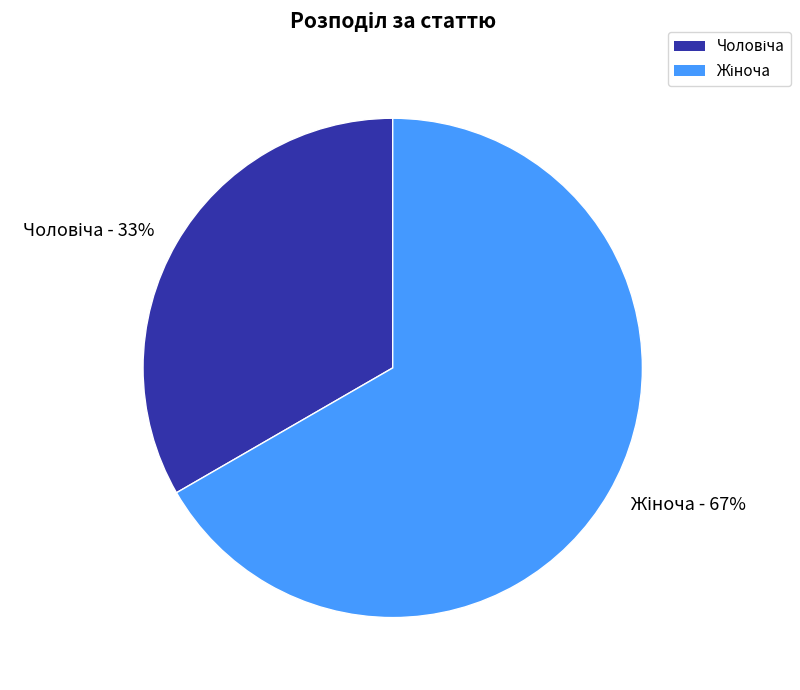

Is there any slice that represents more than half of the pie?

Yes